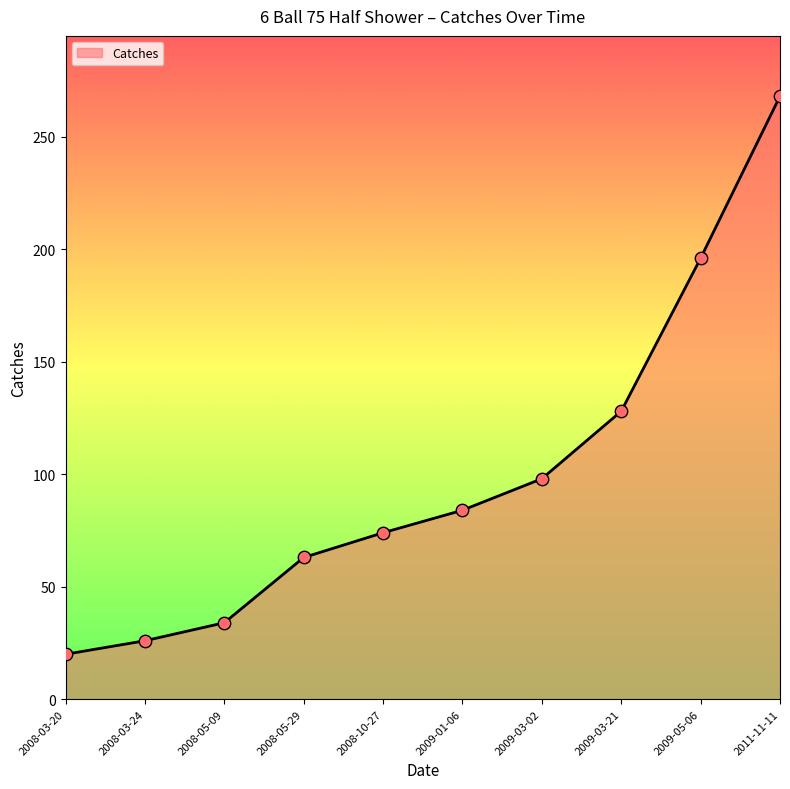

Between 2009-03-21 and 2009-05-06, which is larger?

2009-05-06